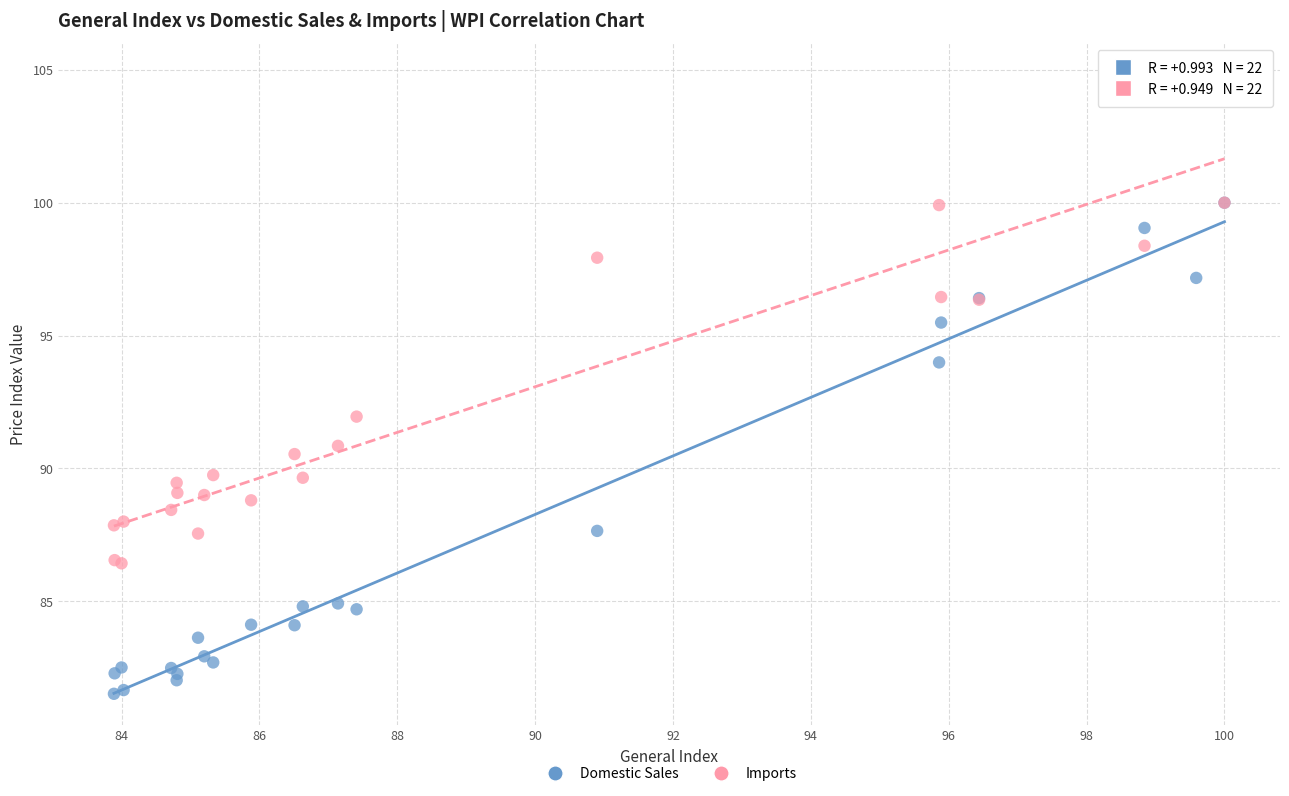

Which series contains the highest Y value?

Imports